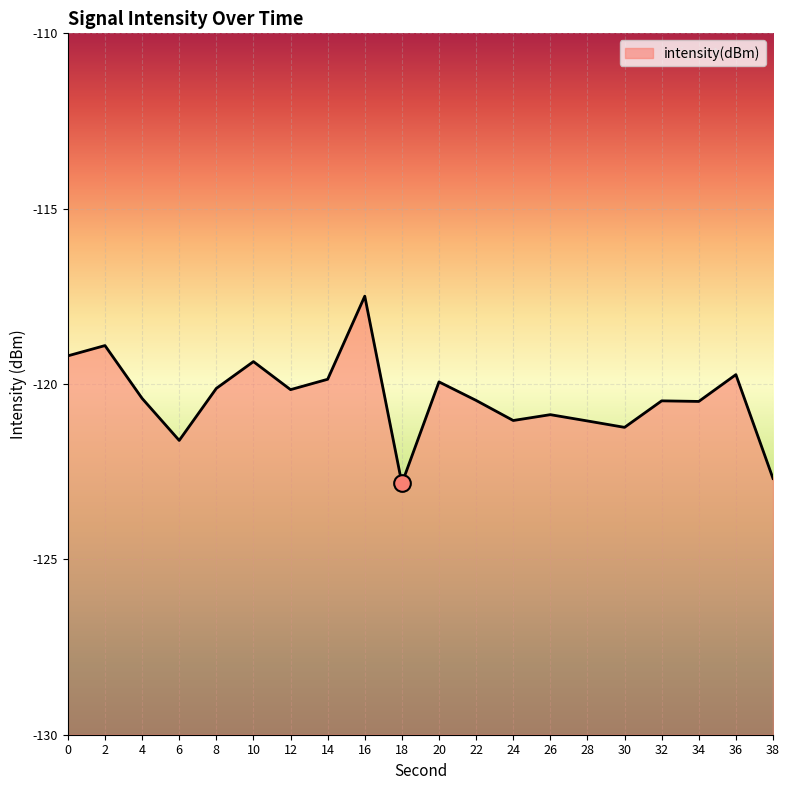

Is it true that the value at 30 is -121.2?

True